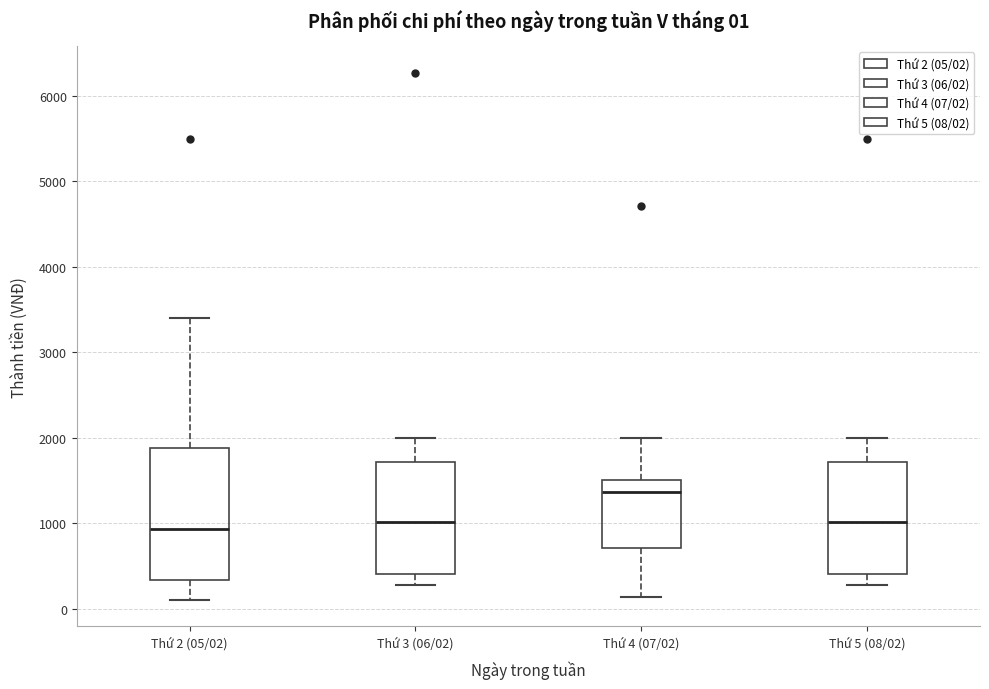

Which box is the tallest, from its lower edge to its upper edge?

Thứ 2 (05/02)